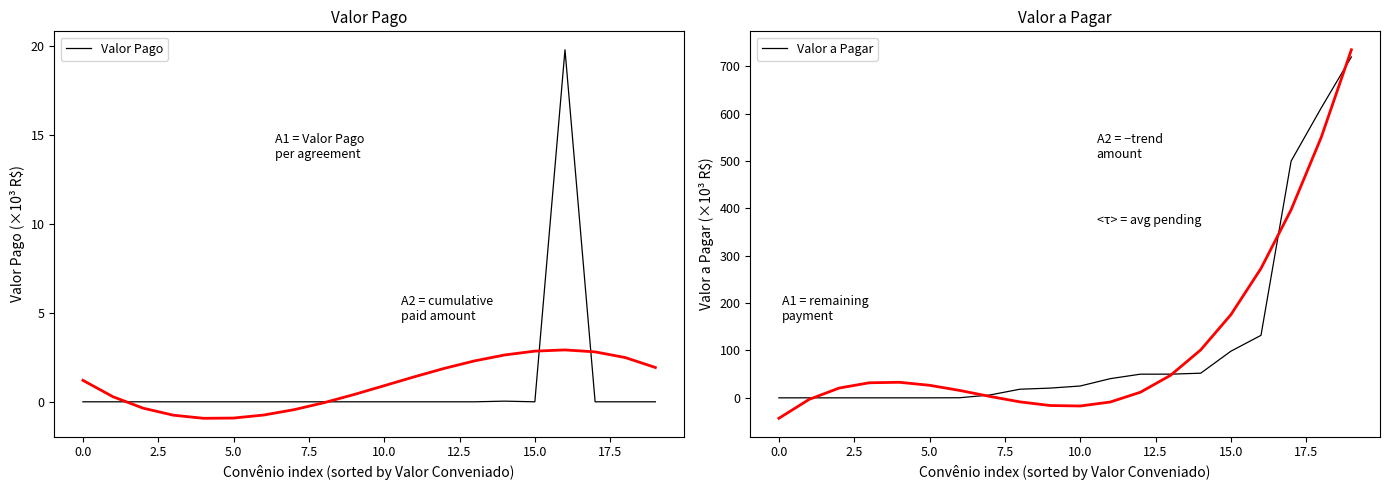

Is this an area chart (filled region under the line)?

No